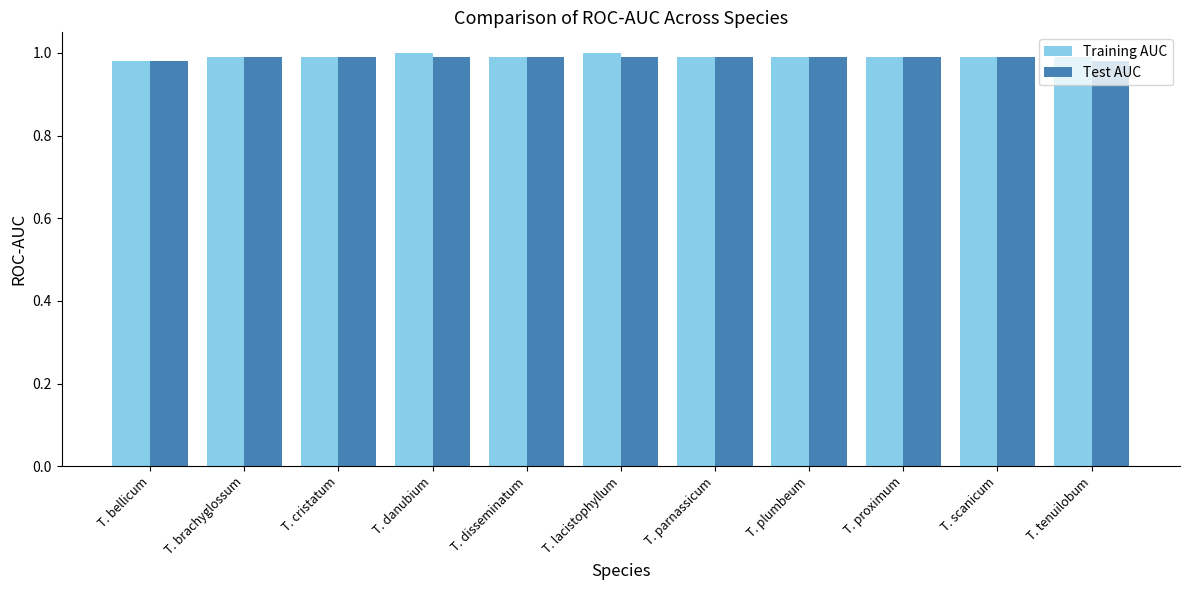

Which series has the widest spread of values?

Training AUC